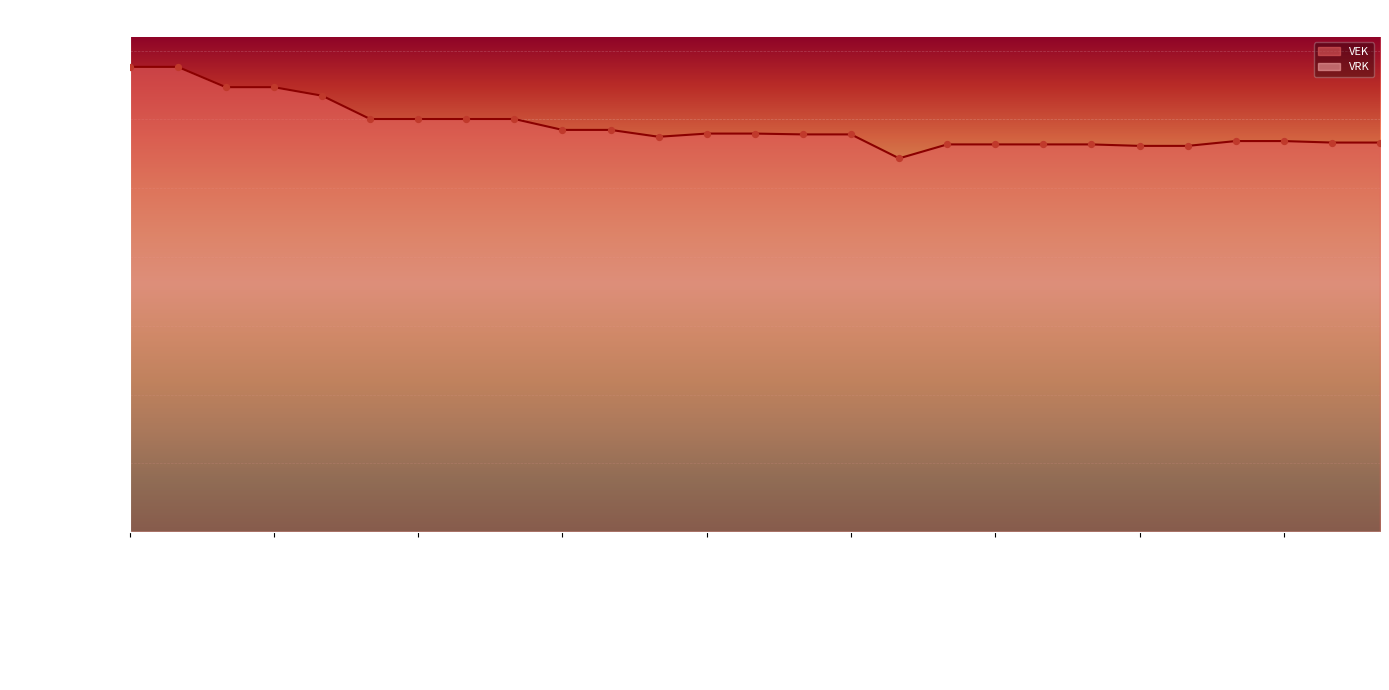

What is the change in value from 2023 Opmaak ontwerp to 2019 1ste aanpassing goedgekeurd?

-7833